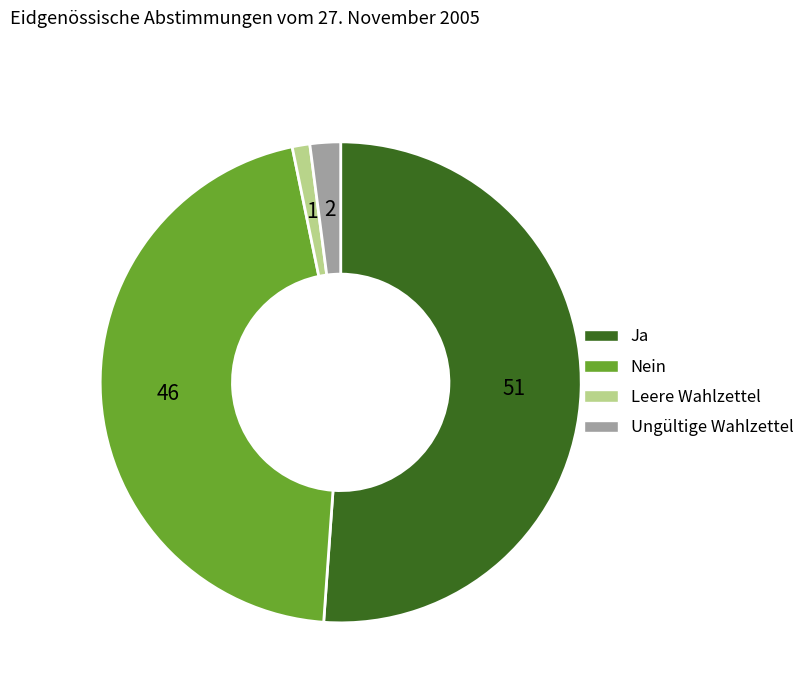

Rank the categories by value from highest to lowest.

Ja, Nein, Ungültige Wahlzettel, Leere Wahlzettel